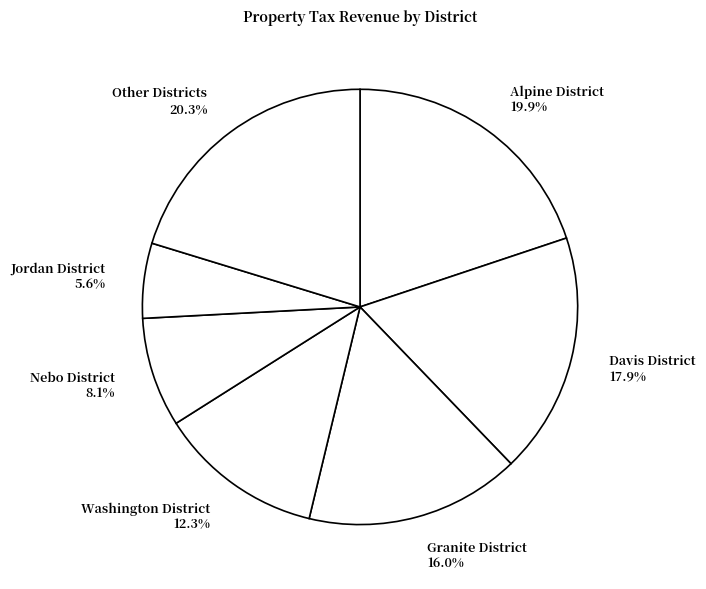

To the nearest percent, what percentage of the pie is Alpine District?

20%